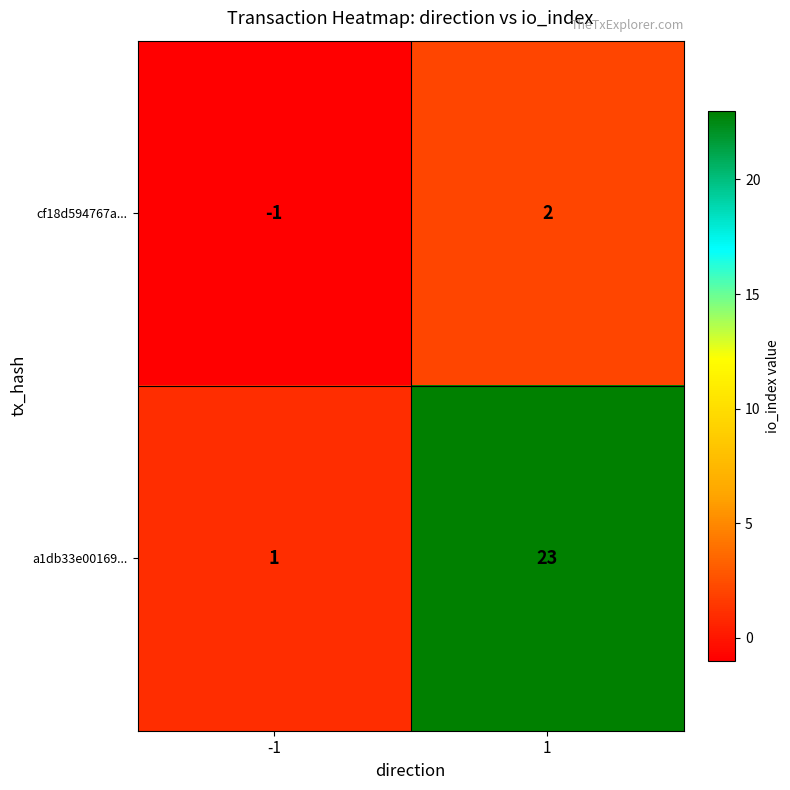

Reading left to right, list all the values displayed in this chart.

cf18d594767a...: -1=-1	1=2
a1db33e00169...: -1=1	1=23